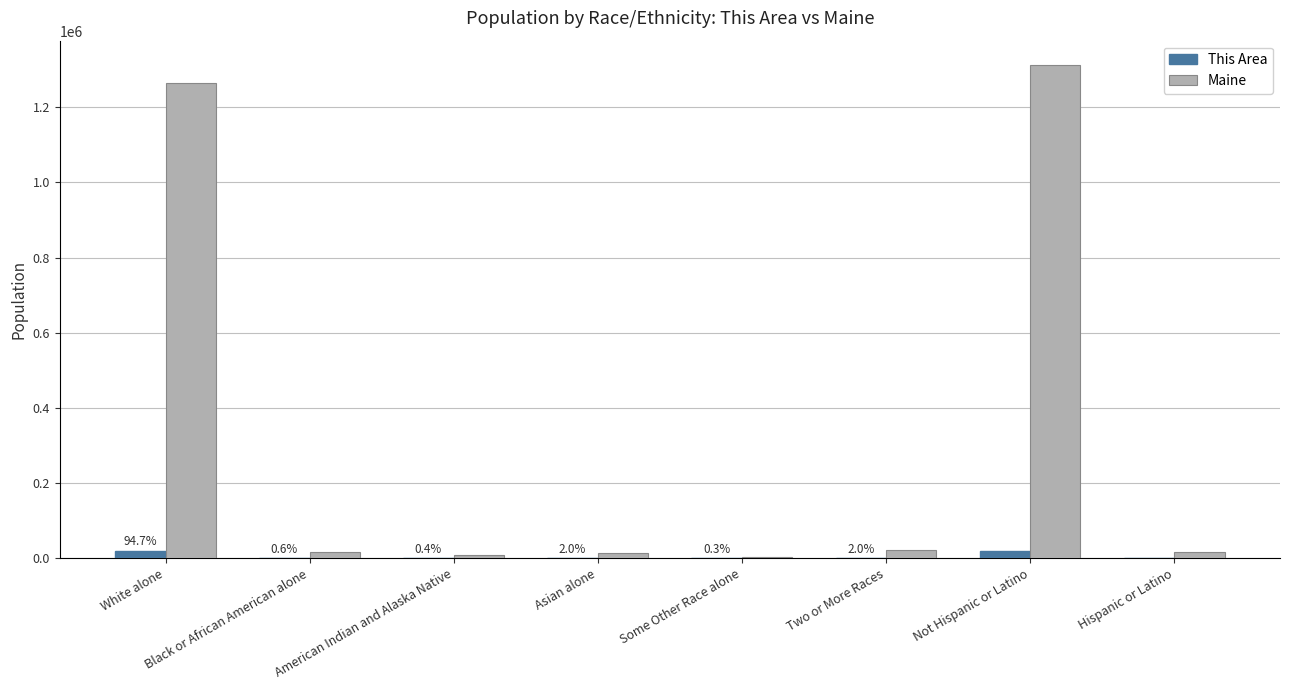

The value of Maine at White alone is 1264971. True or false?

True